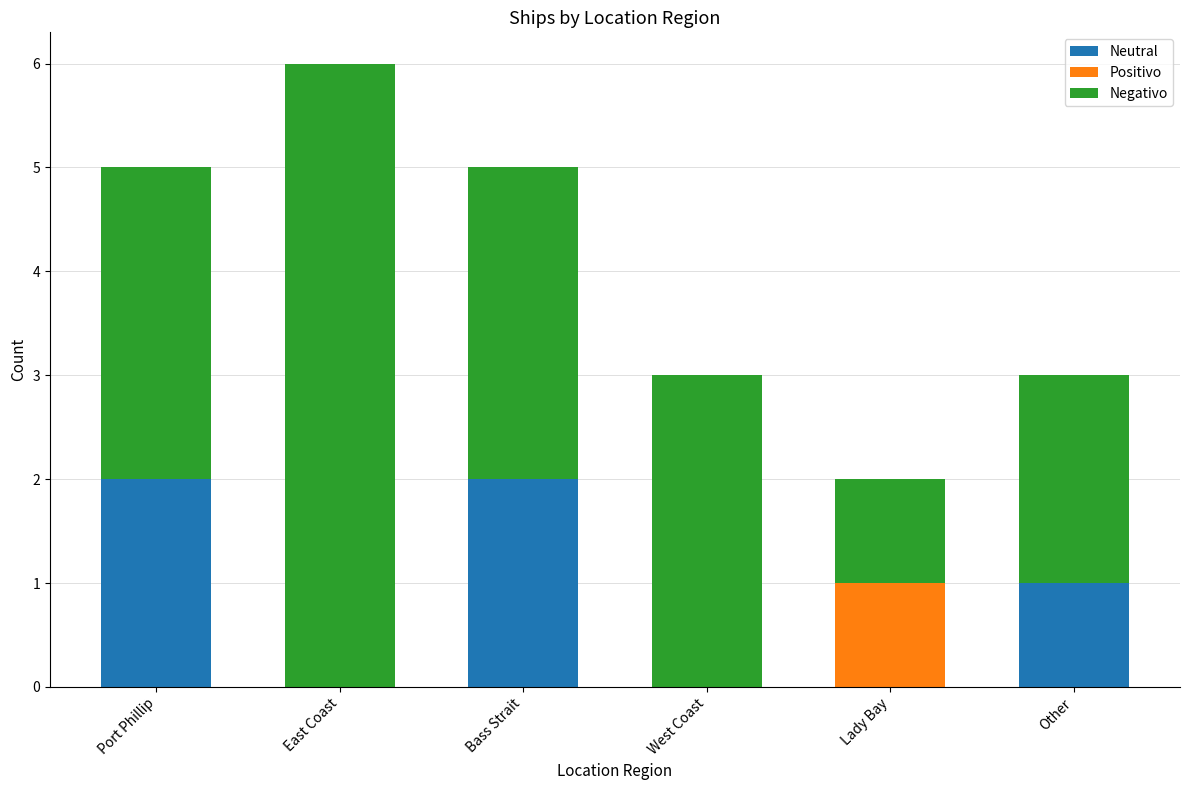

What is the sum of all Neutral values?

5